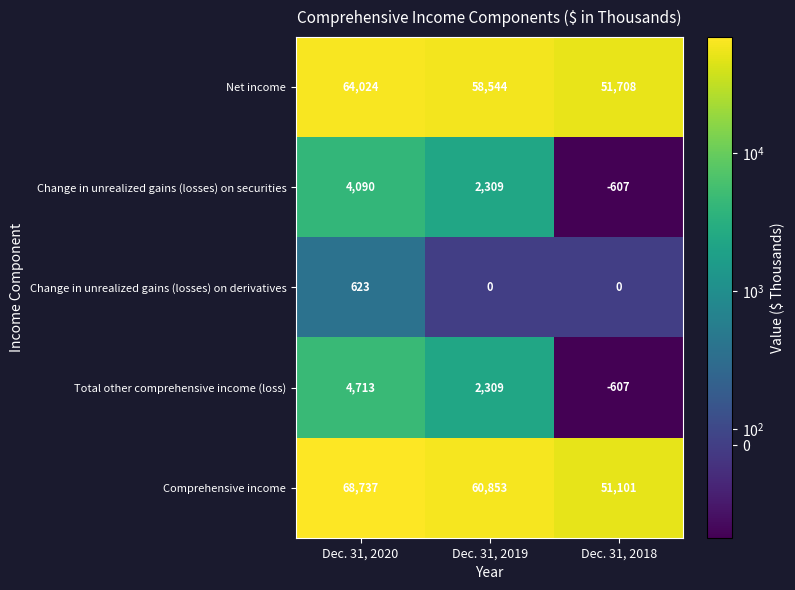

Rank the series at Dec. 31, 2020 from lowest to highest value.

Change in unrealized gains (losses) on derivatives, Change in unrealized gains (losses) on securities, Total other comprehensive income (loss), Net income, Comprehensive income